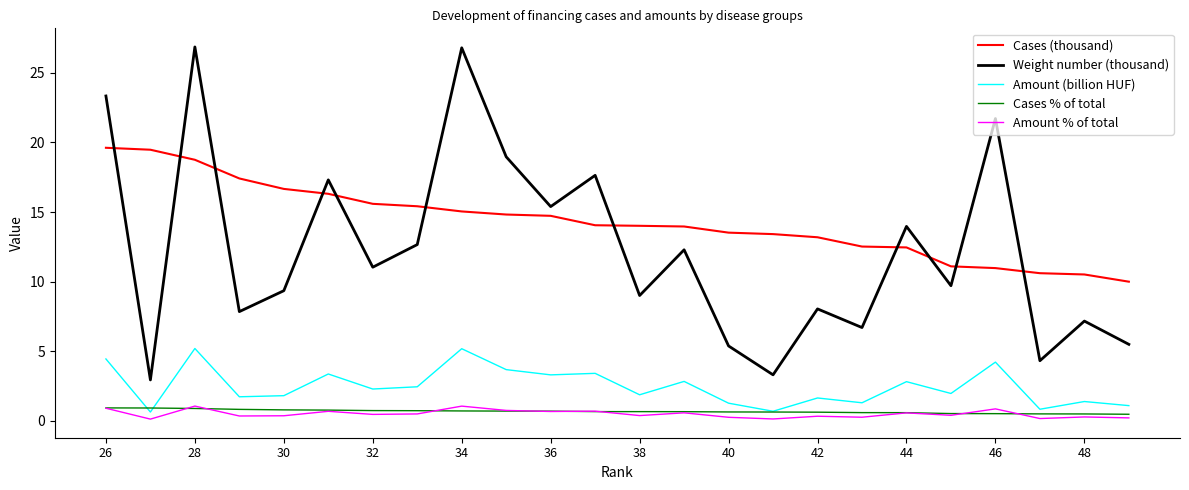

What is the highest value of the Weight number (thousand) series?

26.9